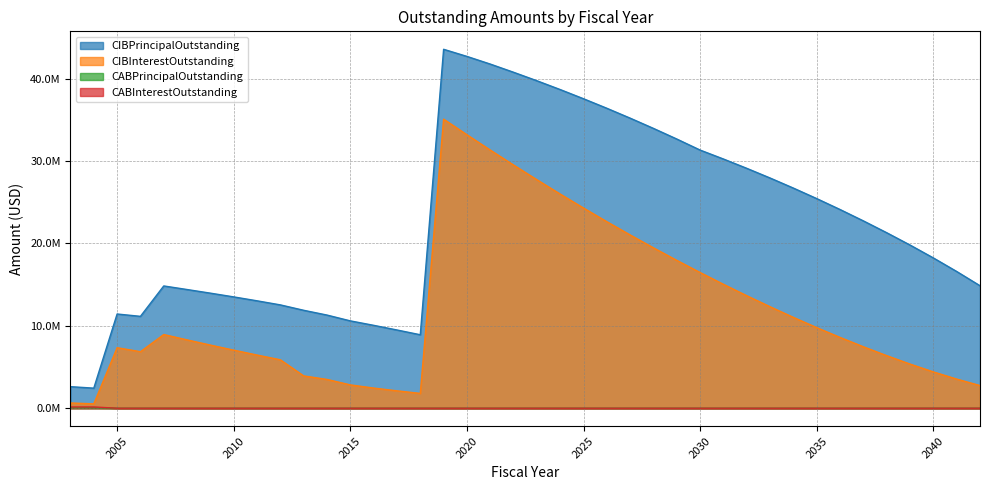

Where is the first local minimum for CIBInterestOutstanding?

2004